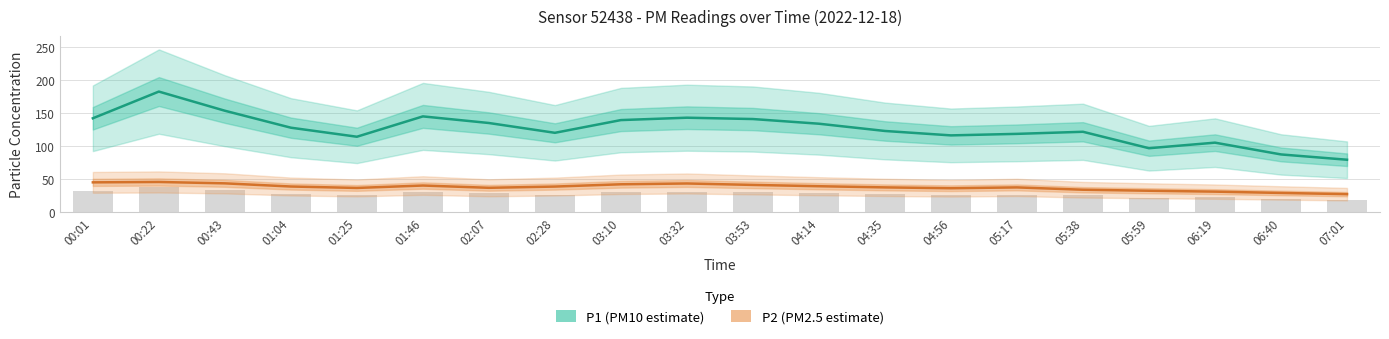

What are all the series names shown in the legend?

P1 (PM10 estimate), P2 (PM2.5 estimate)